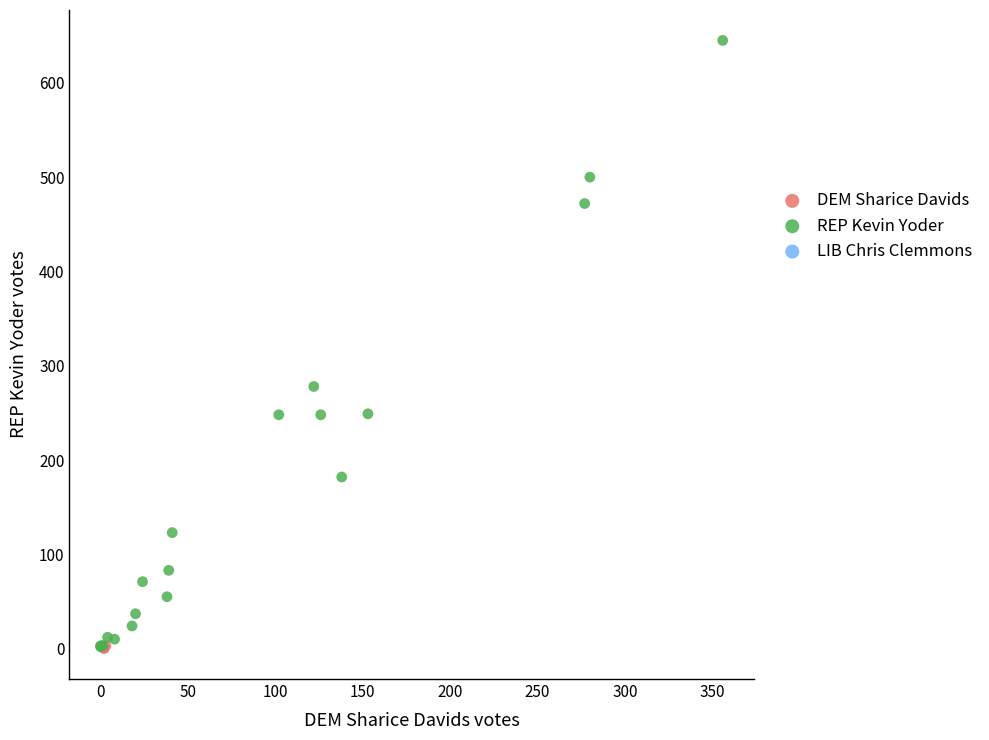

Which series has the largest Y range (max minus min)?

REP Kevin Yoder